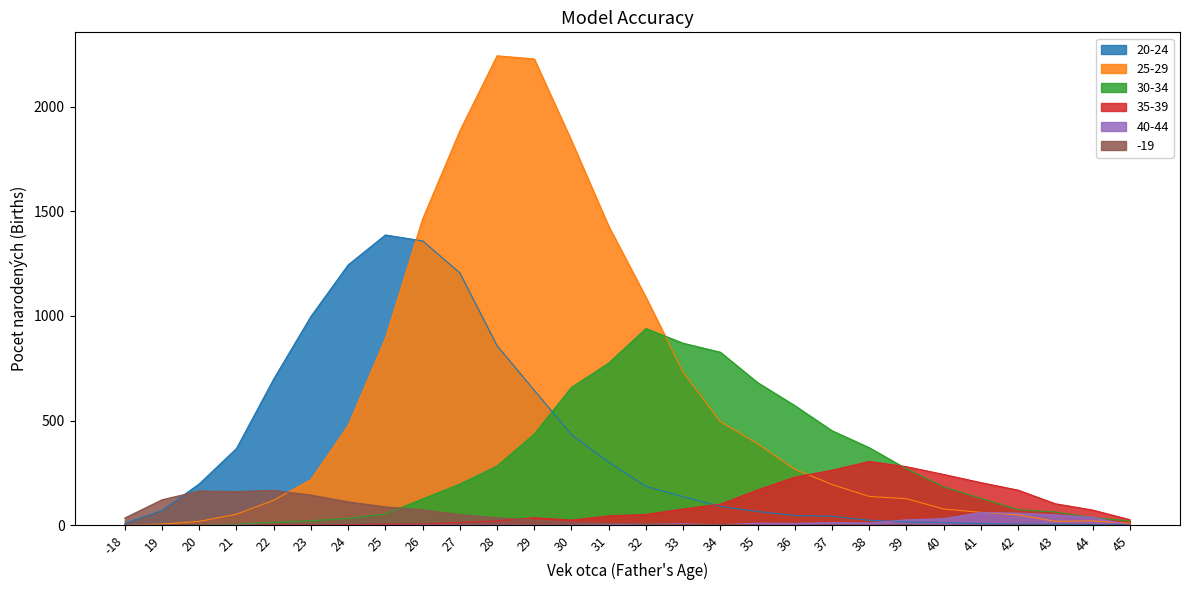

What is the difference between the highest and lowest values at 45?

27